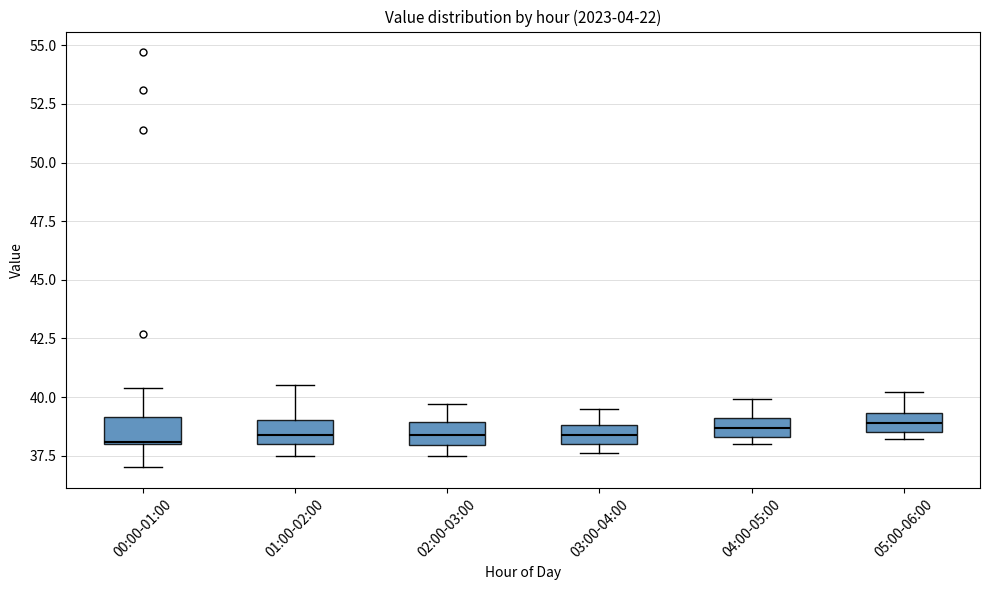

Reading left to right, read every box against the y-axis: the position of its median line, the range the box covers, and the ends of its whiskers. The values are not printed on the chart, so give them approximately, as read against the axis.

00:00-01:00: median 38.0, box 38.0 to 39.0, whiskers 37.0 to 40.5
01:00-02:00: median 38.5, box 38.0 to 39.0, whiskers 37.5 to 40.5
02:00-03:00: median 38.5, box 38.0 to 39.0, whiskers 37.5 to 39.5
03:00-04:00: median 38.5, box 38.0 to 39.0, whiskers 37.5 to 39.5
04:00-05:00: median 38.5 (inside the box), box 38.5 to 39.0, whiskers 38.0 to 40.0
05:00-06:00: median 39.0, box 38.5 to 39.5, whiskers 38.0 to 40.0